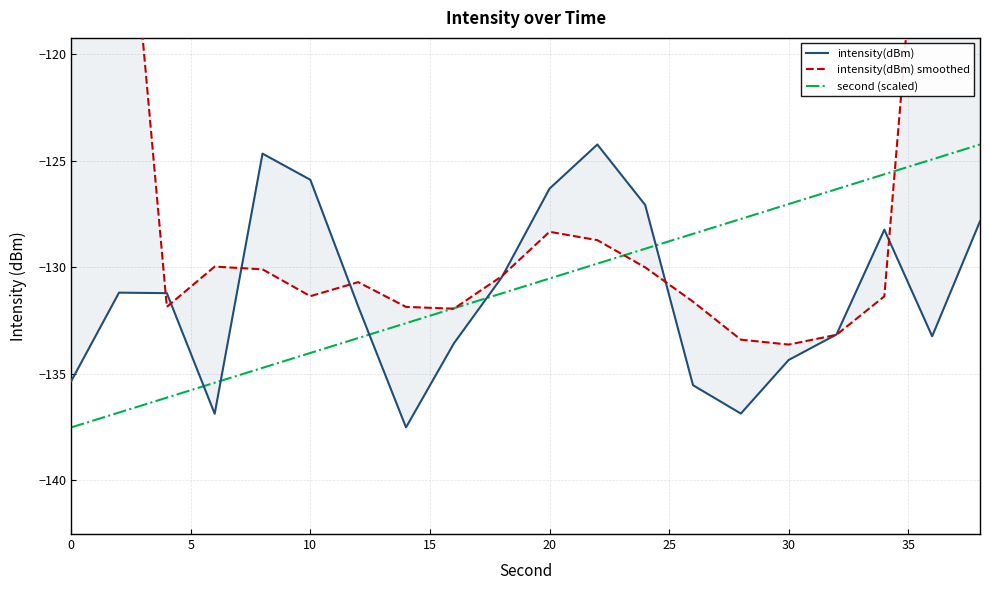

What is the highest value of the second (scaled) series?

-124.2